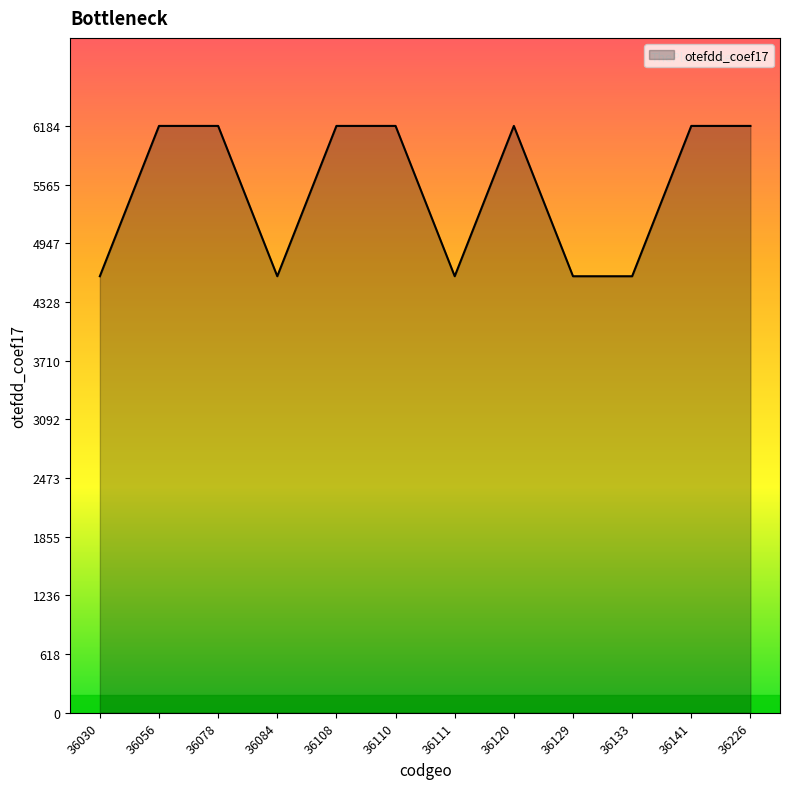

Reading left to right, transcribe all the data shown in this chart.

36030=4600	36056=6184	36078=6184	36084=4600	36108=6184	36110=6184	36111=4600	36120=6184	36129=4600	36133=4600	36141=6184	36226=6184